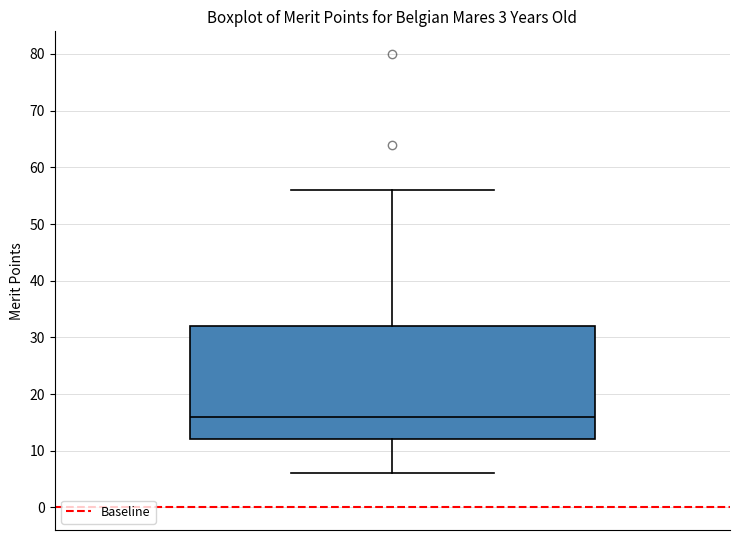

Read this box plot against the y-axis: the position of the median line, the range covered by the box, and the ends of both whiskers. The values are not printed on the chart, so give them approximately, as read against the axis.

median 16, box 12 to 32, whiskers 6 to 56